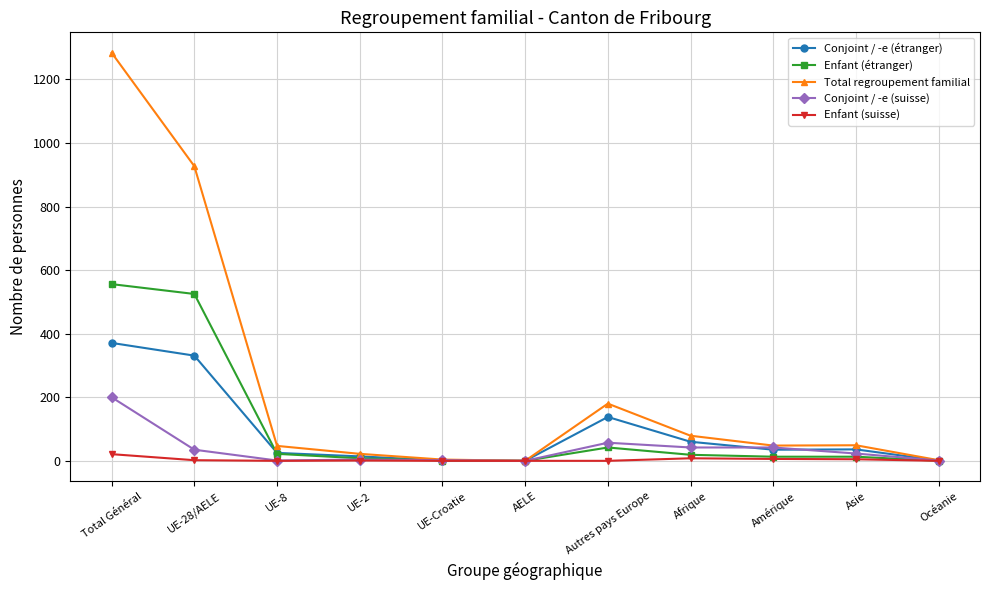

What value does the Conjoint / -e (étranger) series have at Afrique?

60